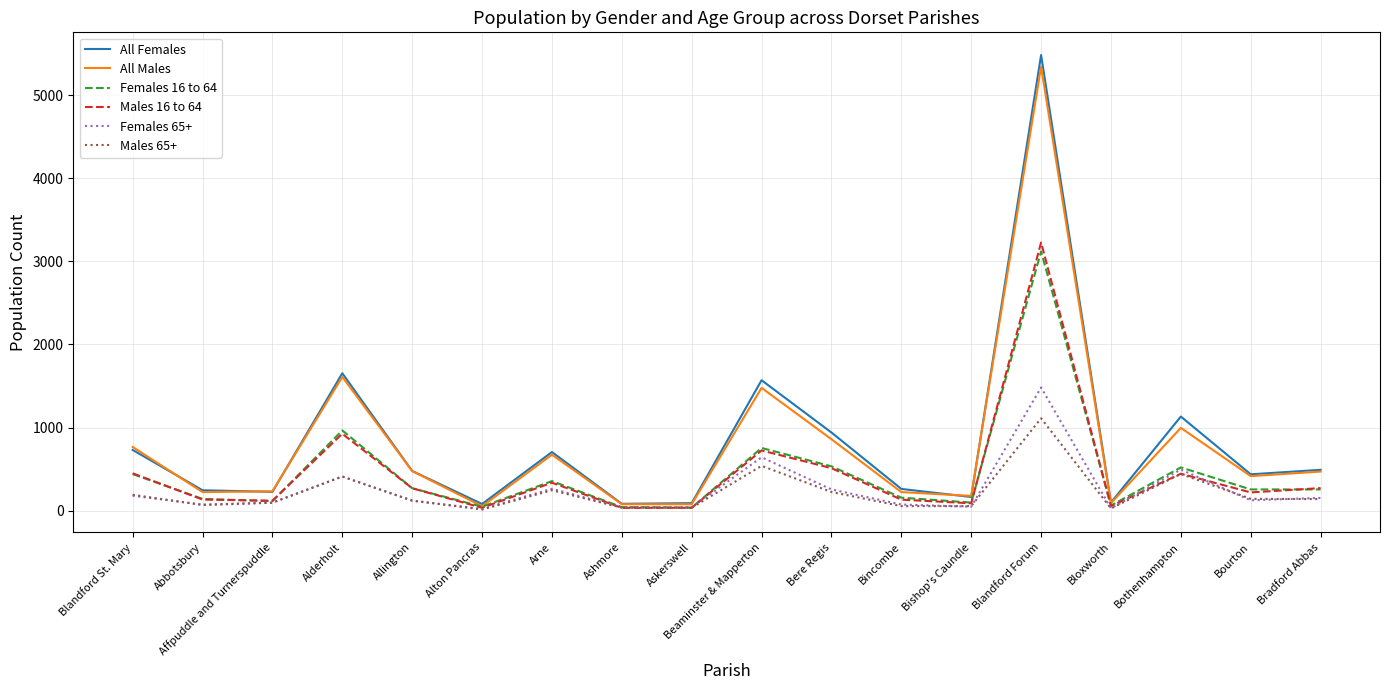

At which category is the sum across all series the highest?

Blandford Forum